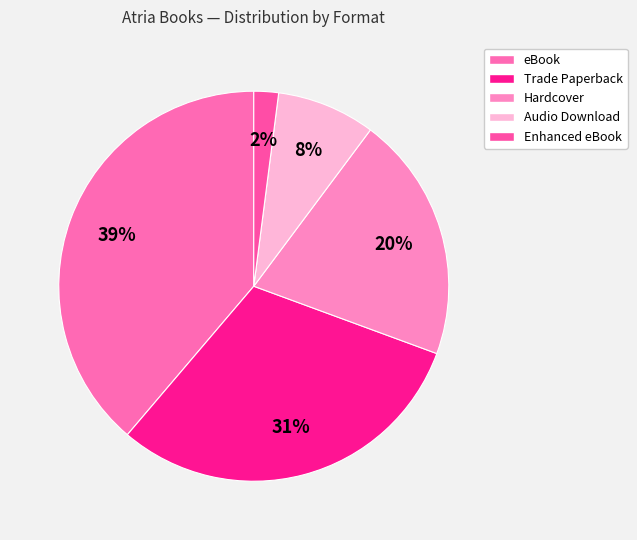

Is there any slice that represents more than half of the pie?

No